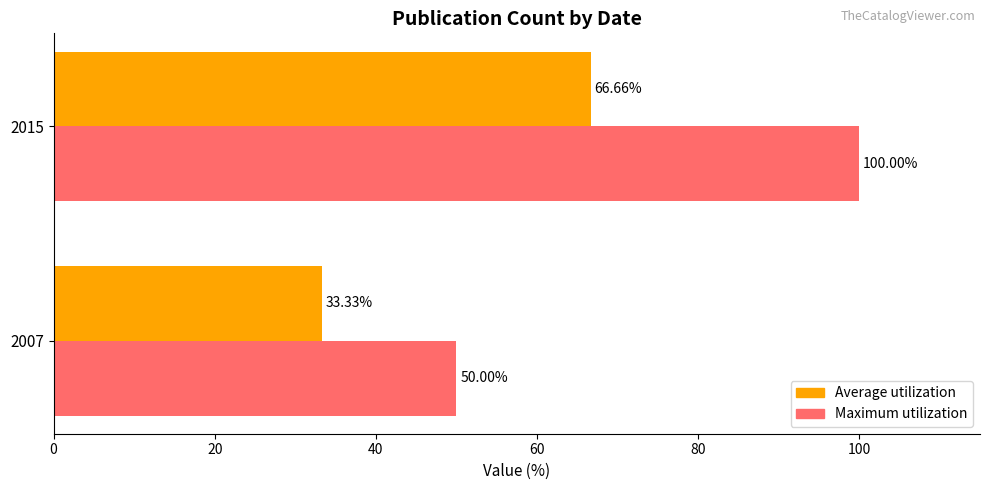

What is the difference between the highest and lowest values at 2007?

16.7